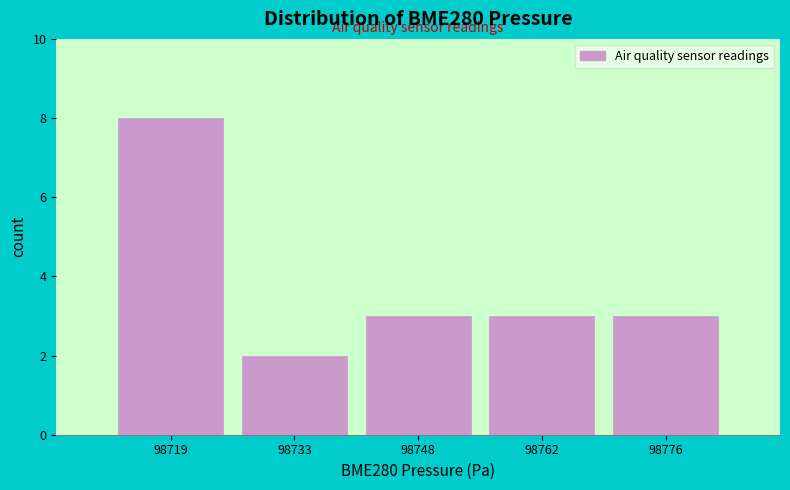

Reading left to right, what are all the values shown in this chart?

98719=8	98733=2	98748=3	98762=3	98776=3